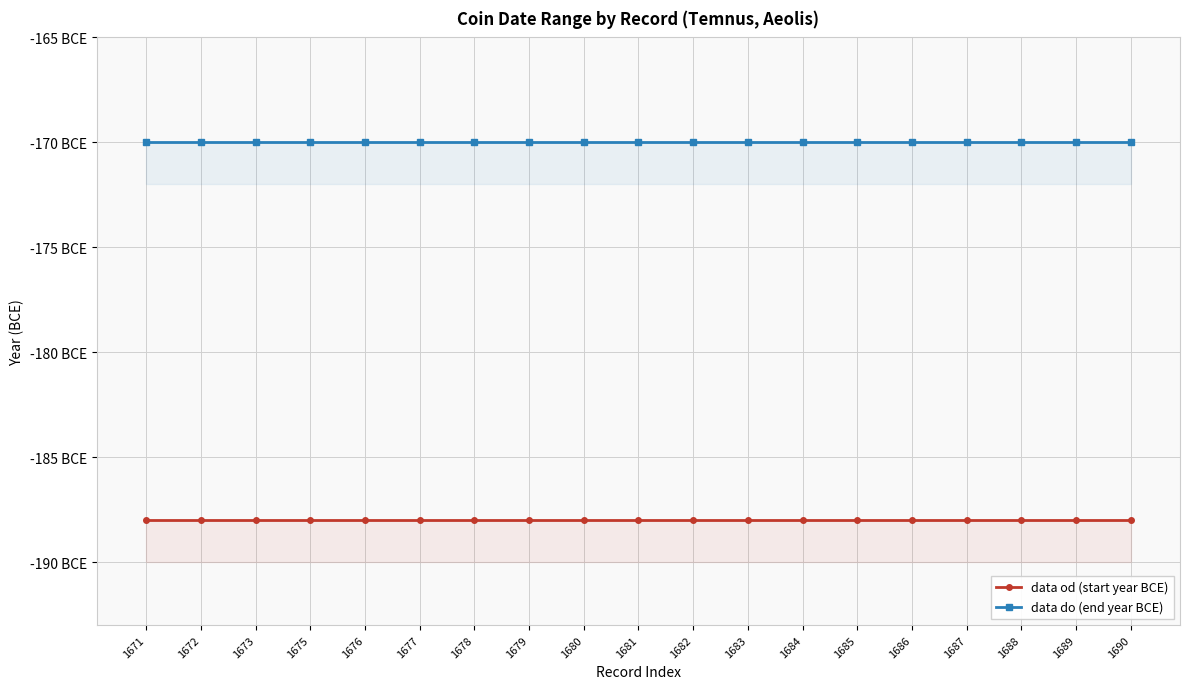

True or false: data do (end year BCE) has more than 0 points higher than both neighbors.

False